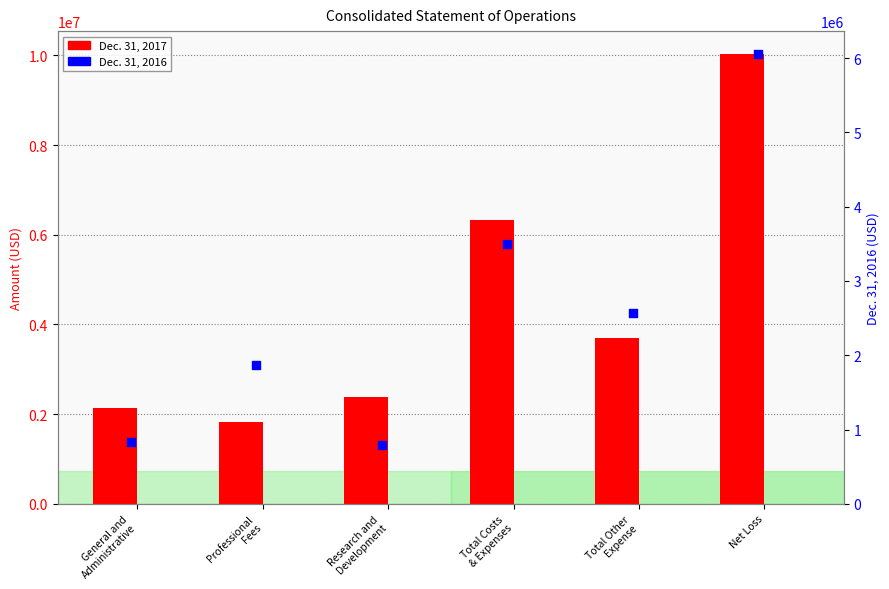

What are all the series names shown in the legend?

Dec. 31, 2017, Dec. 31, 2016